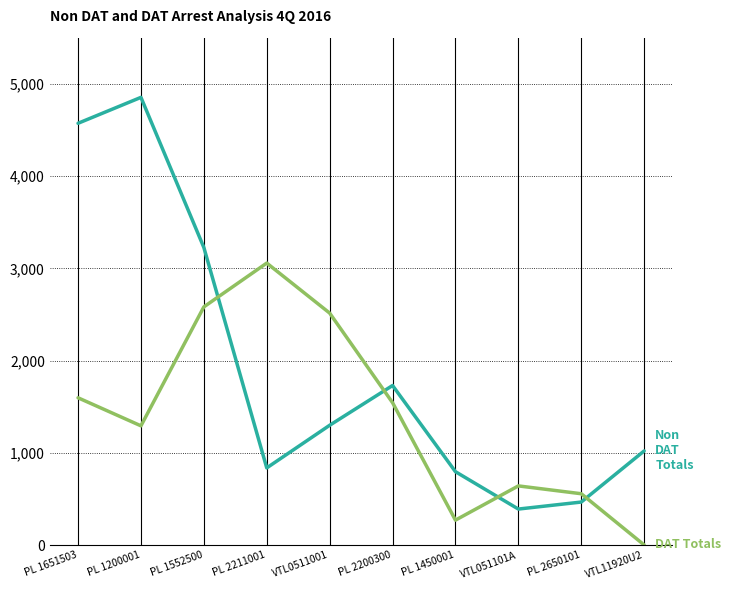

What is the spread (max minus min) of values at PL 2650101?

90